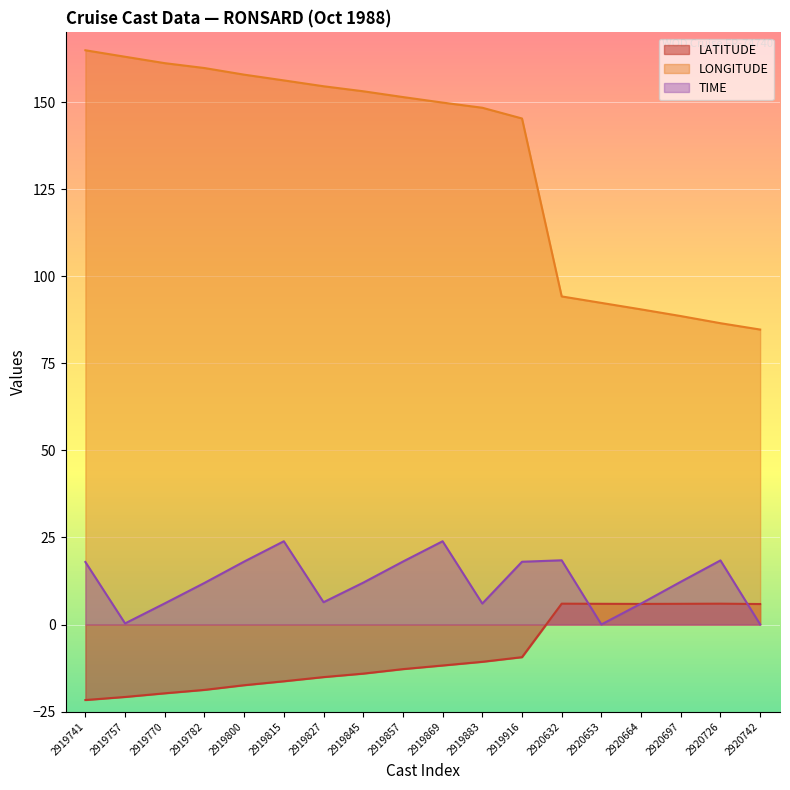

Rank the categories by LONGITUDE value from lowest to highest.

2920742, 2920726, 2920697, 2920664, 2920653, 2920632, 2919916, 2919883, 2919869, 2919857, 2919845, 2919827, 2919815, 2919800, 2919782, 2919770, 2919757, 2919741